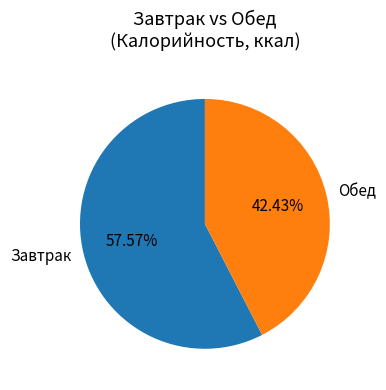

Count the number of slices in the pie.

2